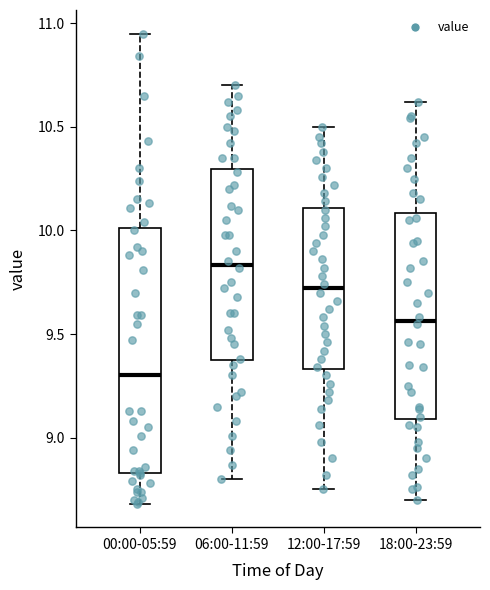

Where does the lower whisker of the box for 06:00-11:59 end on the y-axis? The values are not printed on the chart, so give them approximately, as read against the axis.

8.80